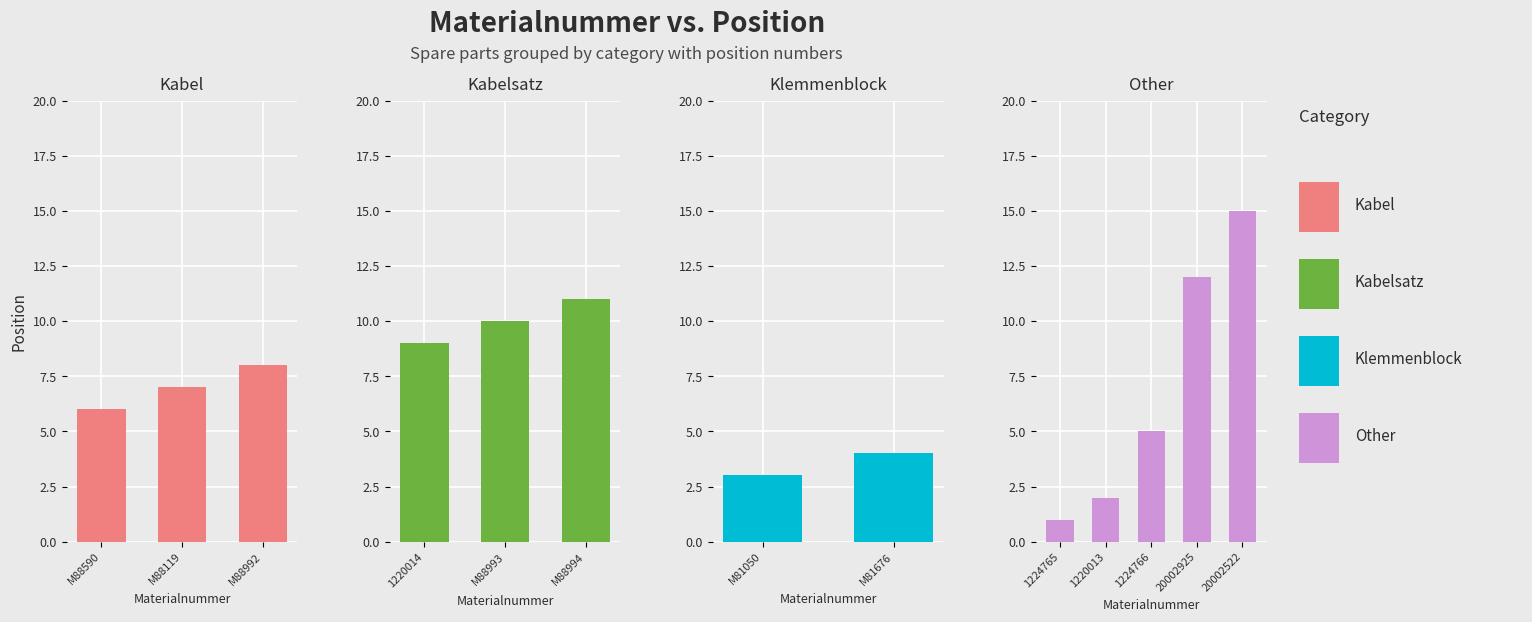

What is the minimum value shown in the chart?

1